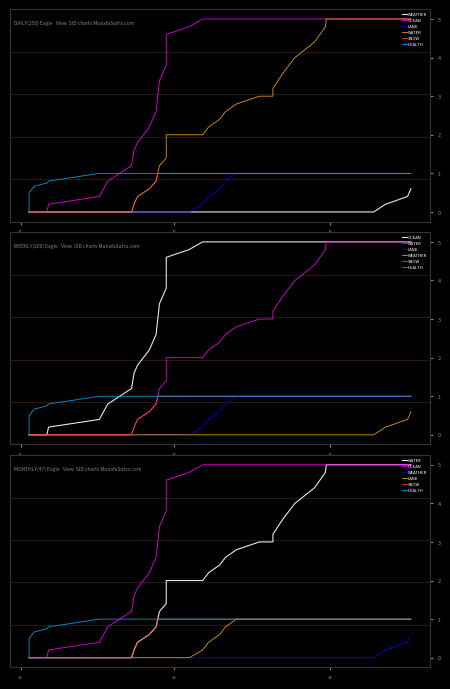

What are all the series names shown in the legend?

WEATHER, OCEAN, LAND, WATER, SNOW, HEALTH